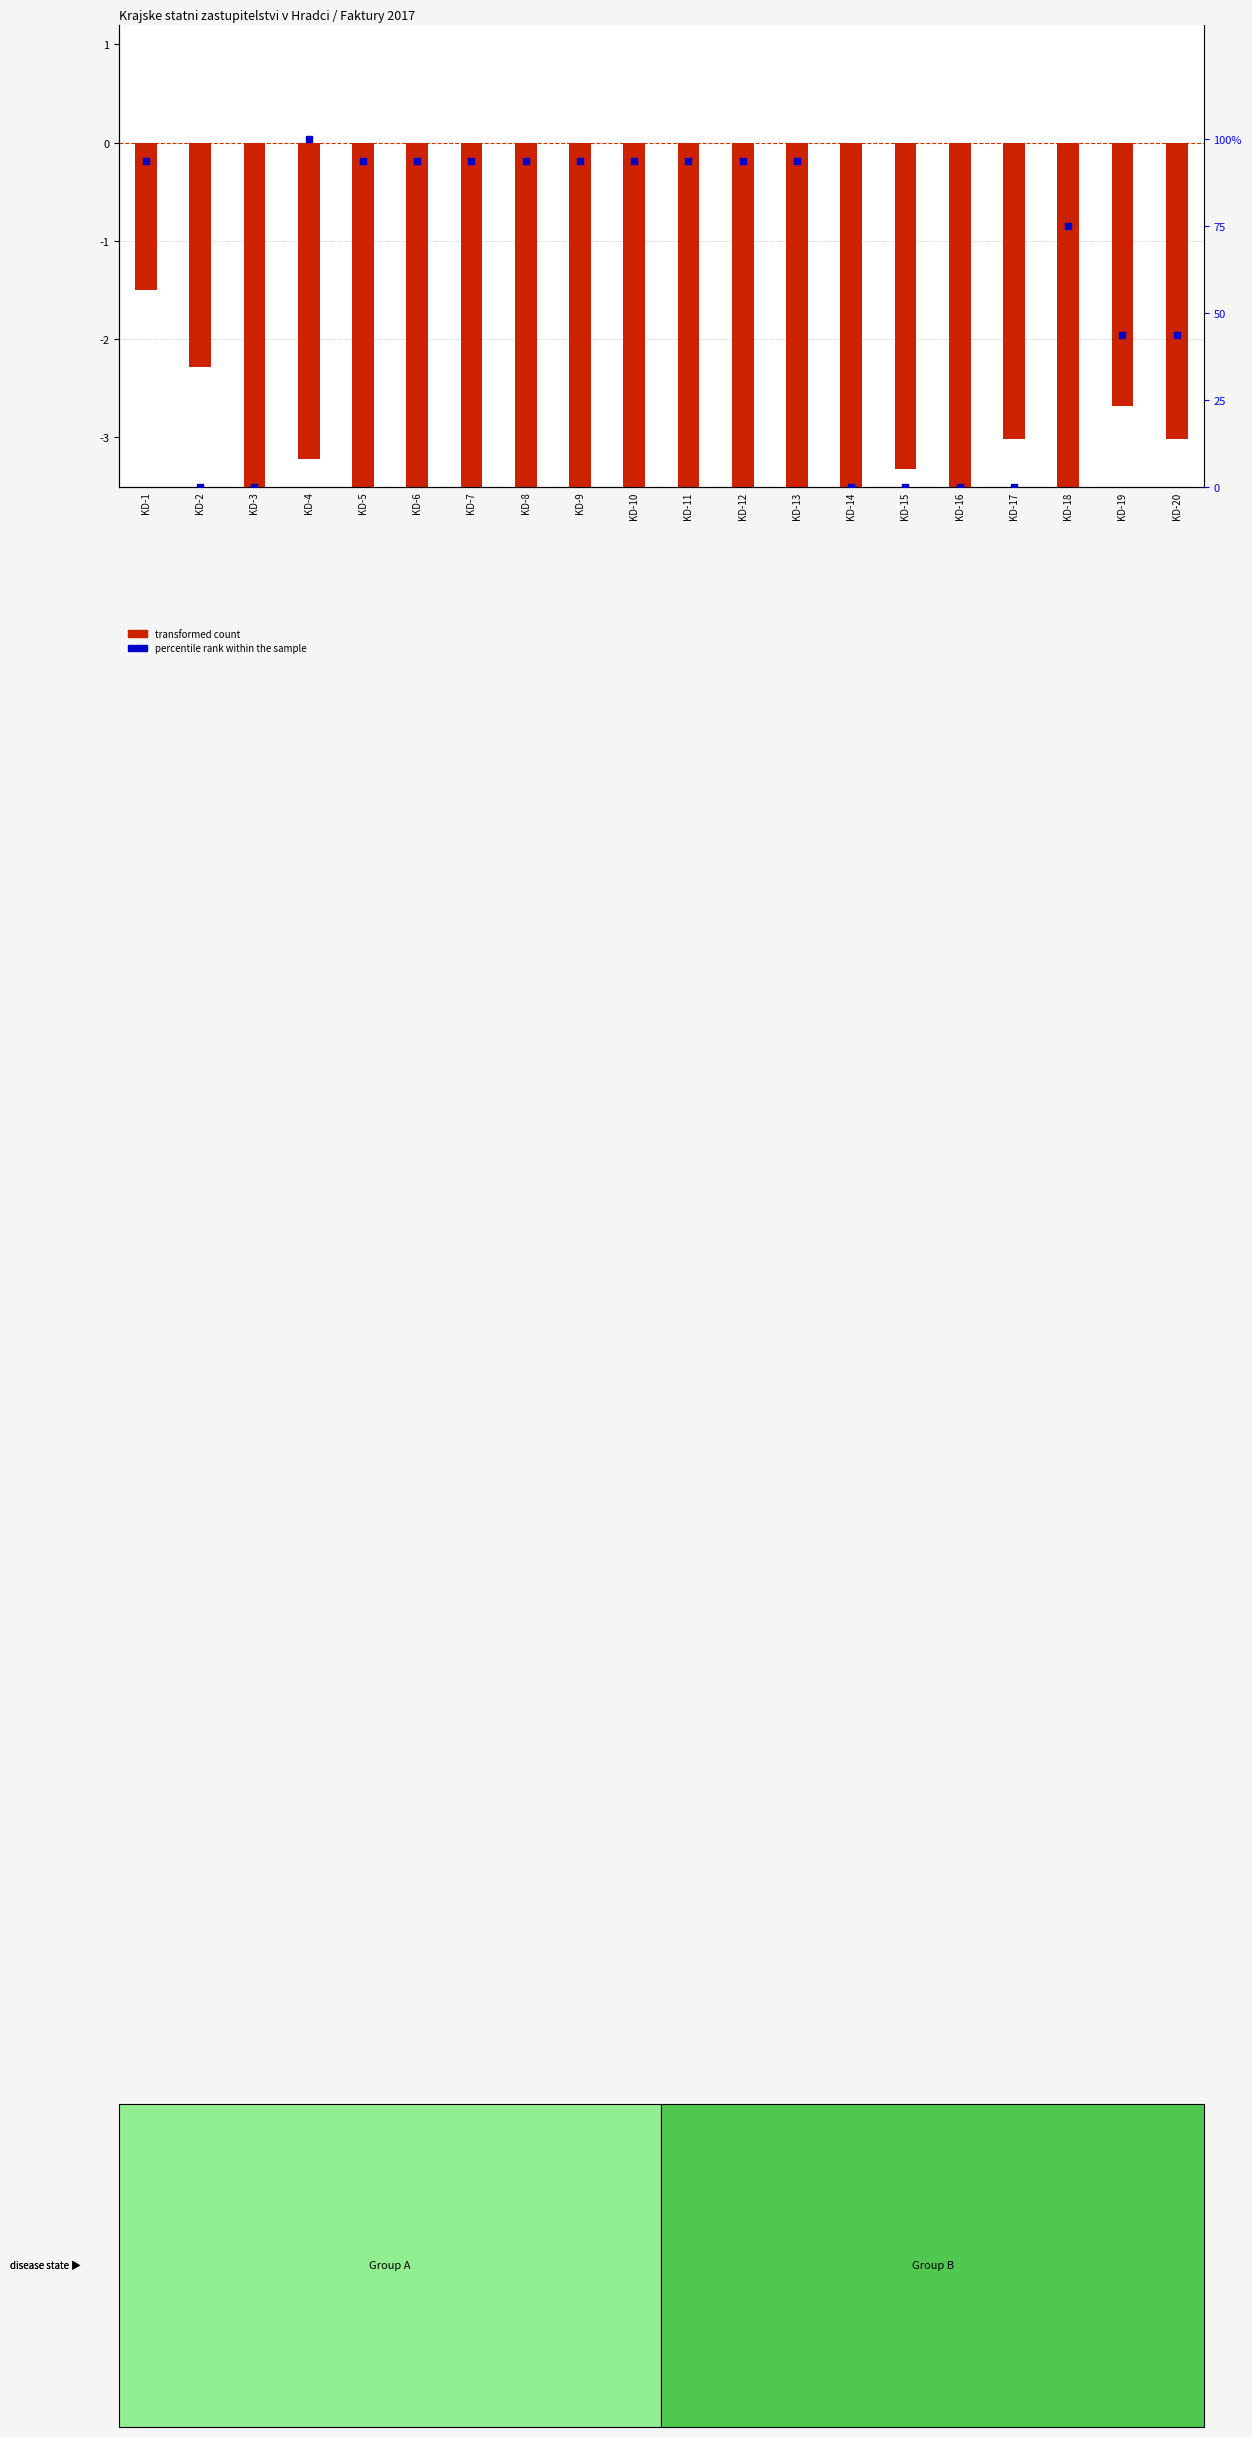

At which category is the sum across all series the highest?

KD-4